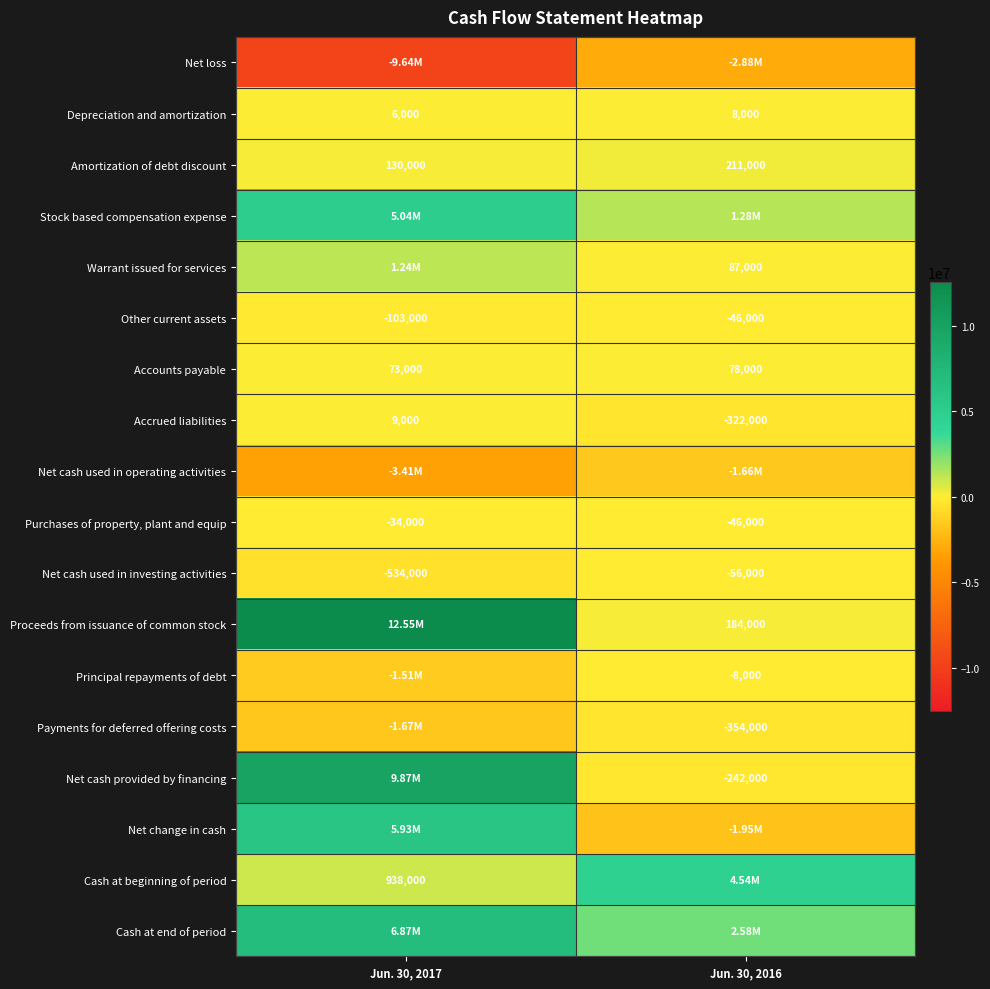

True or false: Proceeds from issuance of common stock has a value of 184000 at Jun. 30, 2016.

True